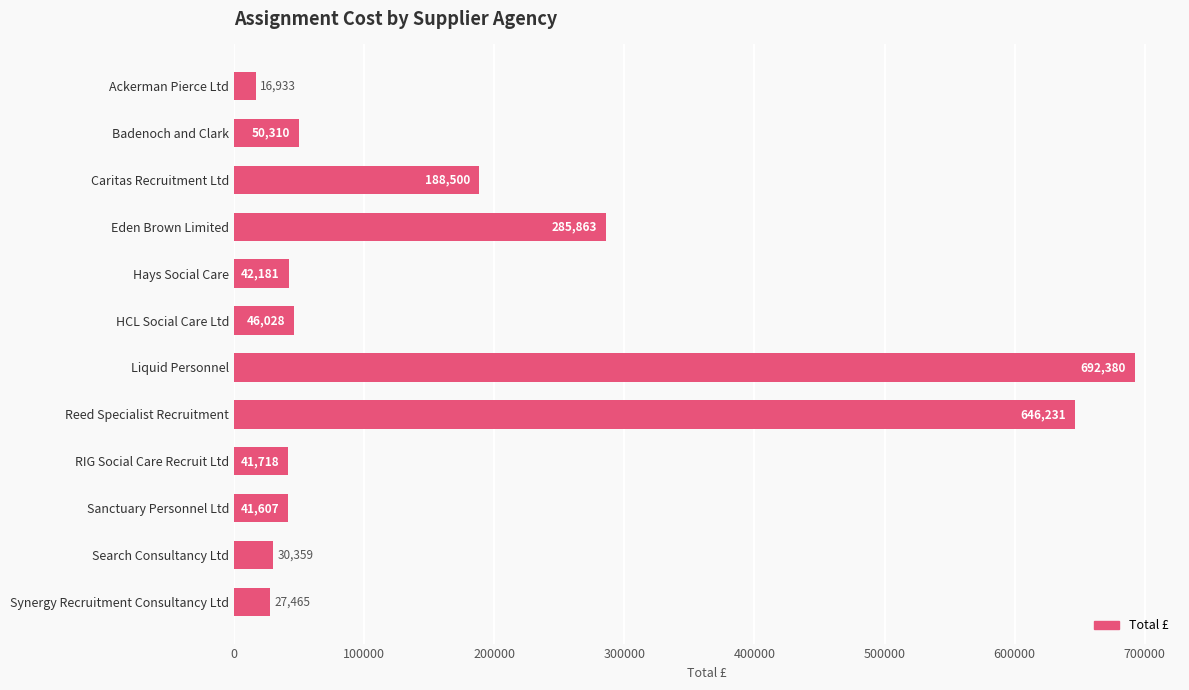

What is the smallest value displayed?

16932.5